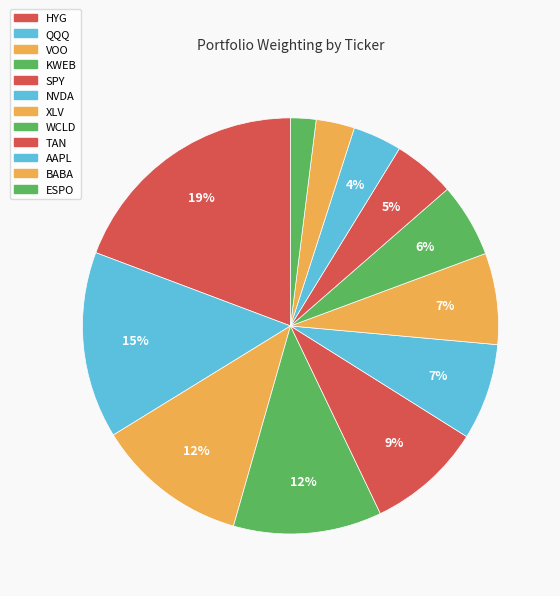

Which slice is the largest?

HYG